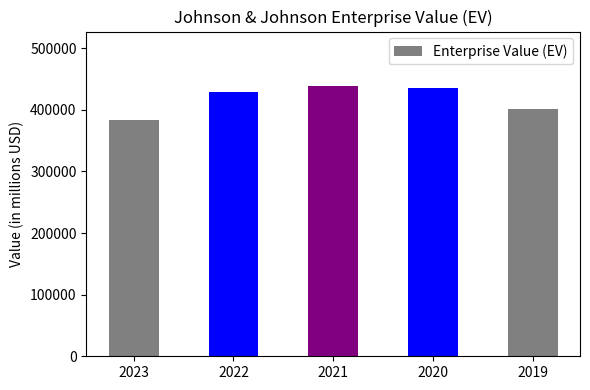

How many series are shown in this chart?

1